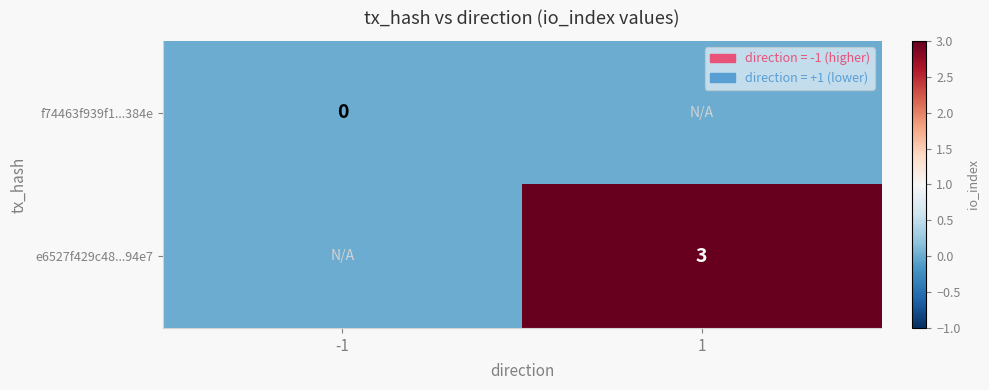

True or false: e6527f429c48...94e7 has a value of 5 at 1.

False